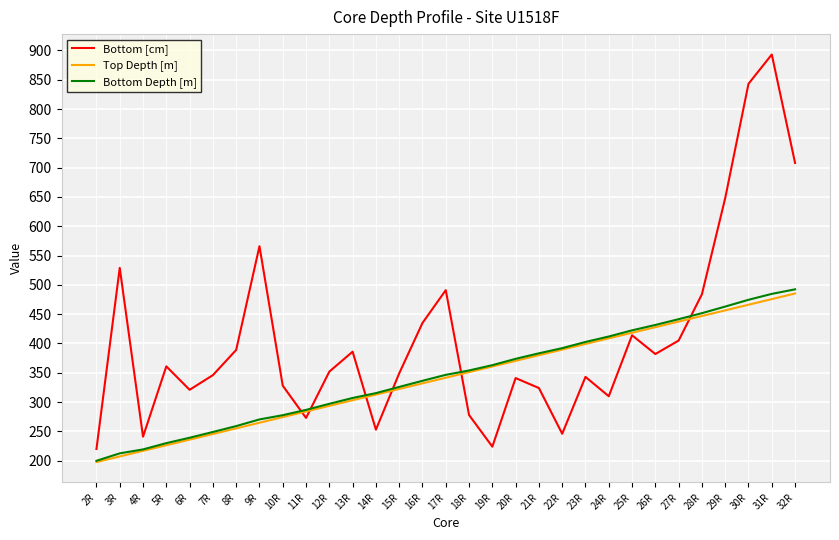

What are all the series names shown in the legend?

Bottom [cm], Top Depth [m], Bottom Depth [m]